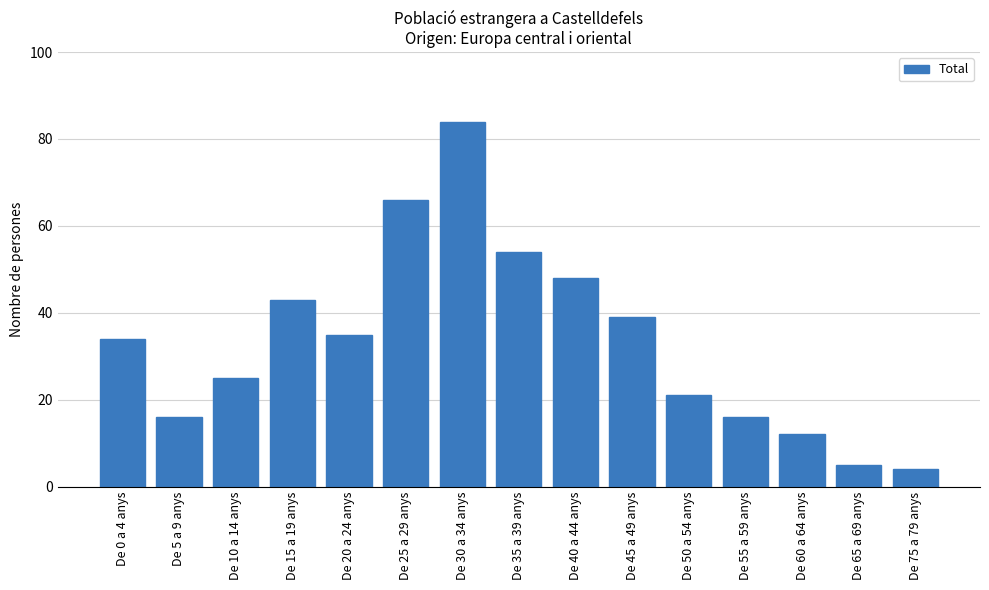

Reading left to right, extract all data points from this chart.

De 0 a 4 anys=34	De 5 a 9 anys=16	De 10 a 14 anys=25	De 15 a 19 anys=43	De 20 a 24 anys=35	De 25 a 29 anys=66	De 30 a 34 anys=84	De 35 a 39 anys=54	De 40 a 44 anys=48	De 45 a 49 anys=39	De 50 a 54 anys=21	De 55 a 59 anys=16	De 60 a 64 anys=12	De 65 a 69 anys=5	De 75 a 79 anys=4